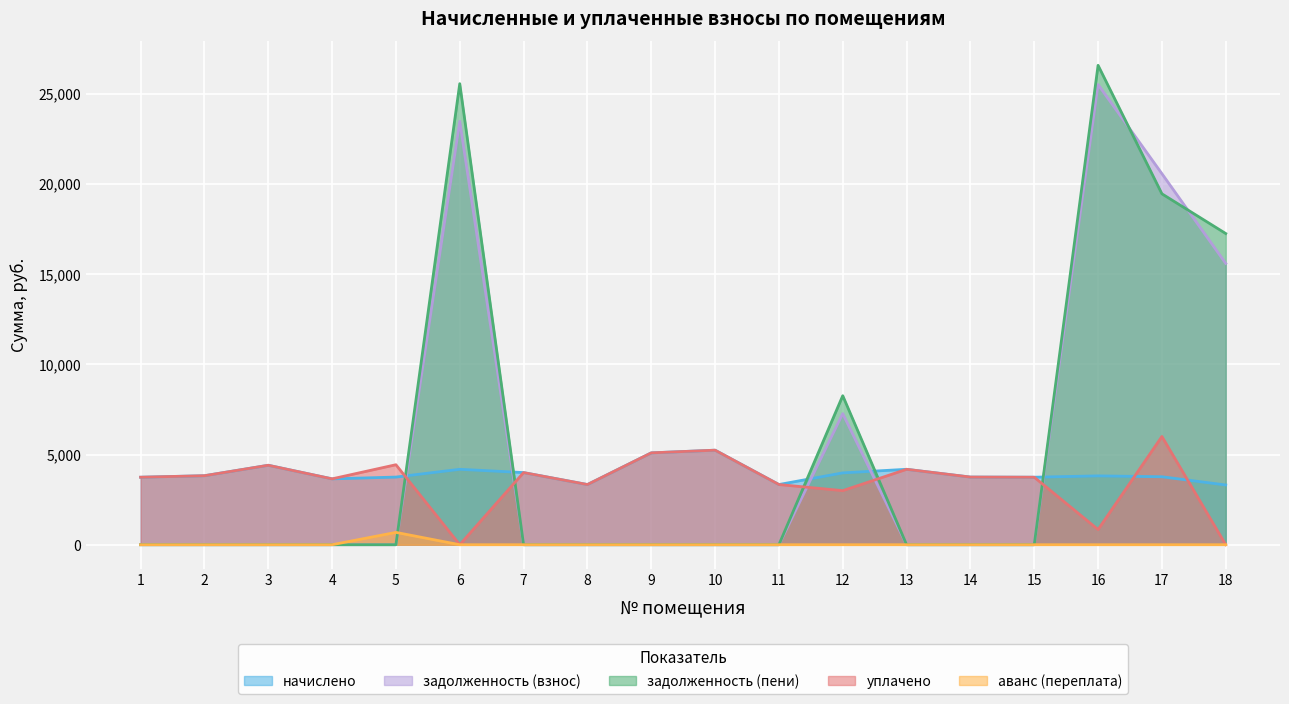

True or false: задолженность (взнос) has more than 1 points higher than both neighbors.

True